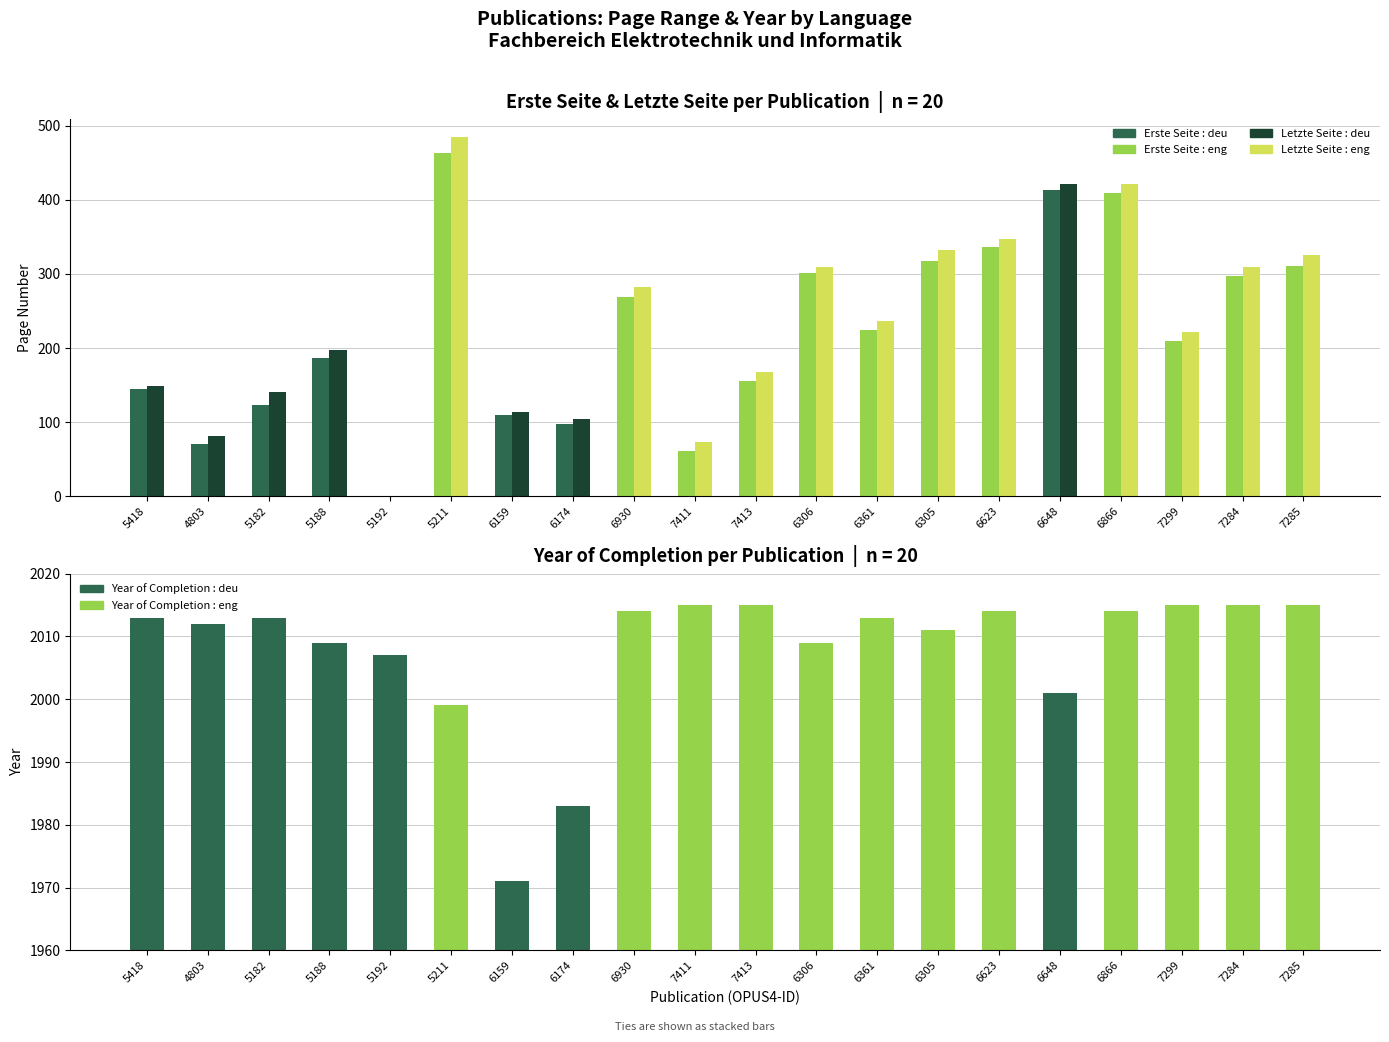

The value of Erste Seite at 6623 is 336. True or false?

True